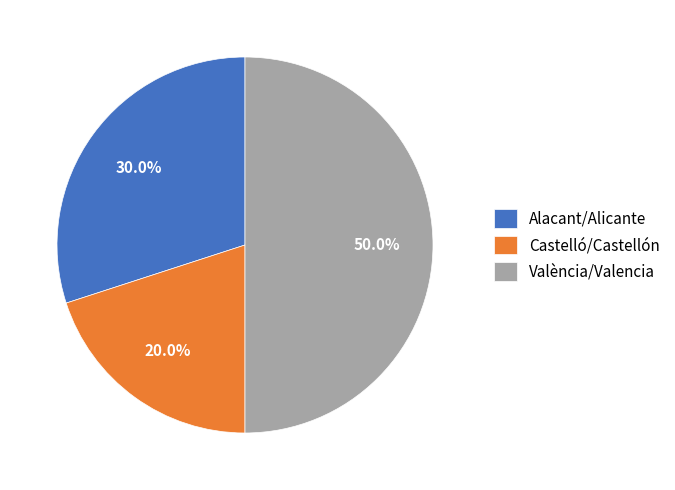

To the nearest percent, what is the difference between the largest and smallest slice percentages?

30%